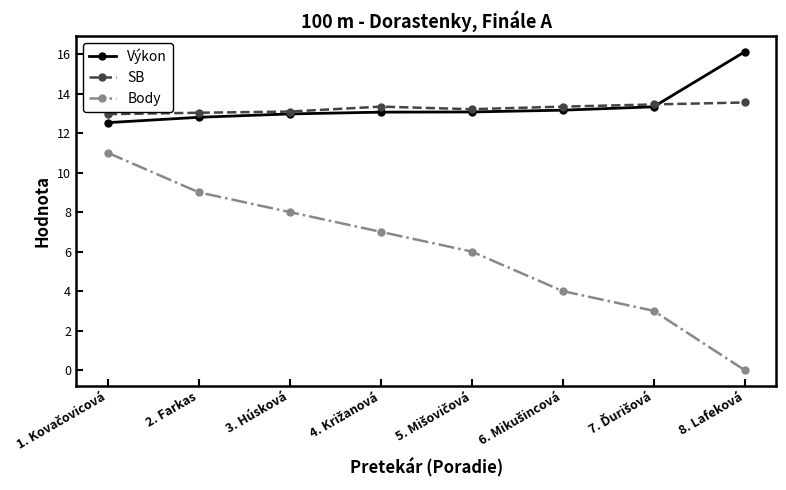

Rank the series by their maximum value, from lowest to highest.

Body, SB, Výkon